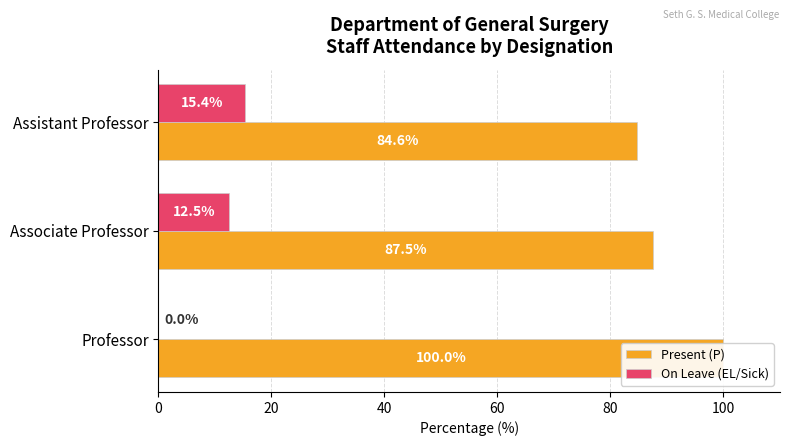

Are the bars grouped side by side (vs. stacked)?

Yes